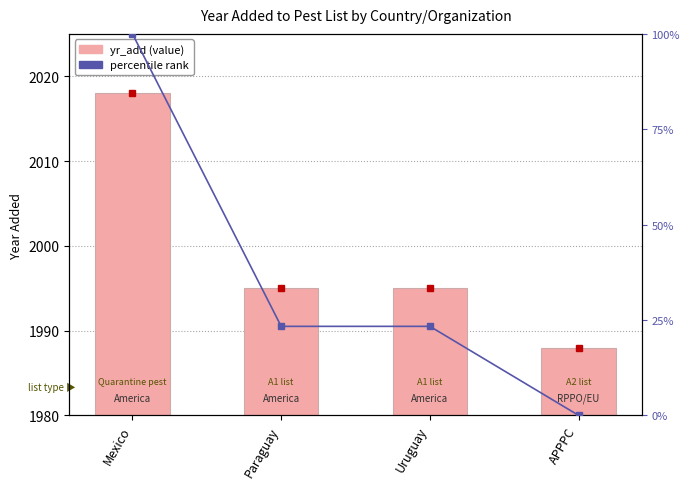

What is the greatest value displayed?

2018.0